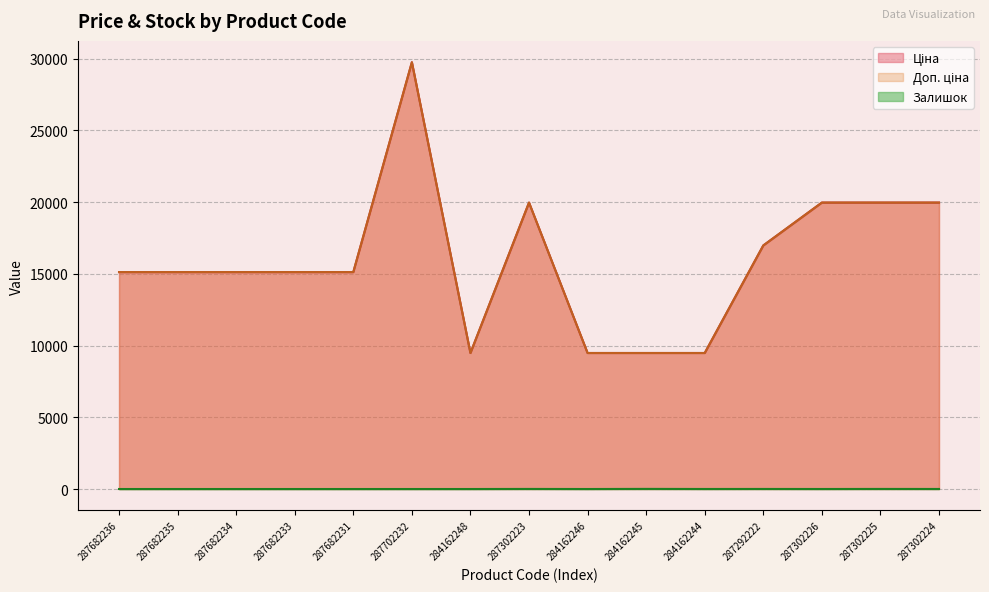

True or false: Ціна and Доп. ціна intersect in this chart.

False